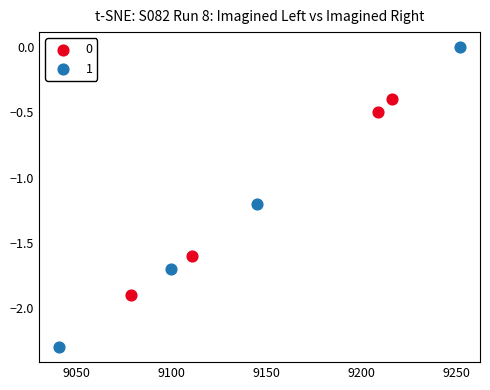

Which series has the largest Y range (max minus min)?

1